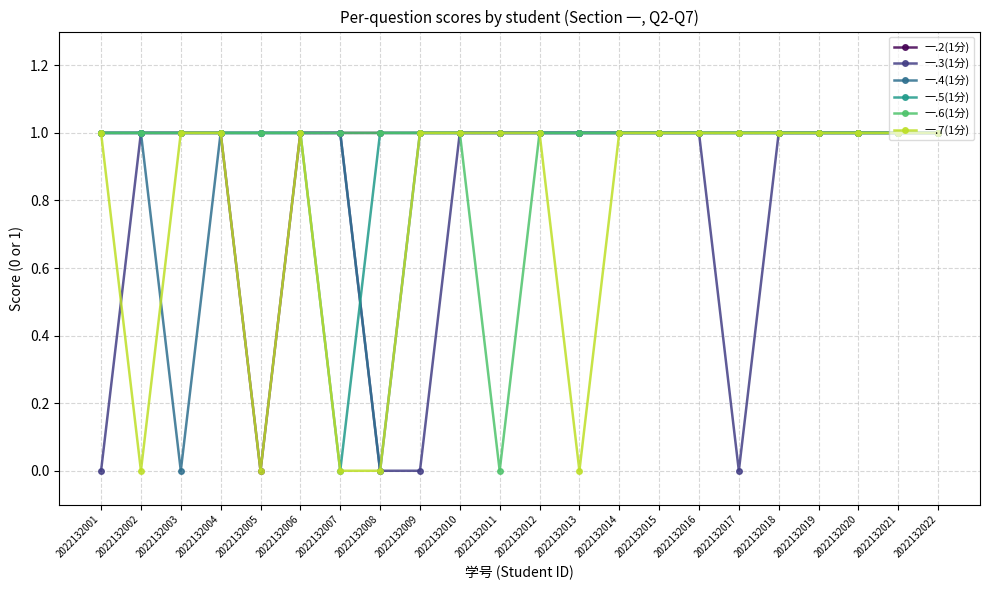

What is the total value across all series at 2022132009?

5